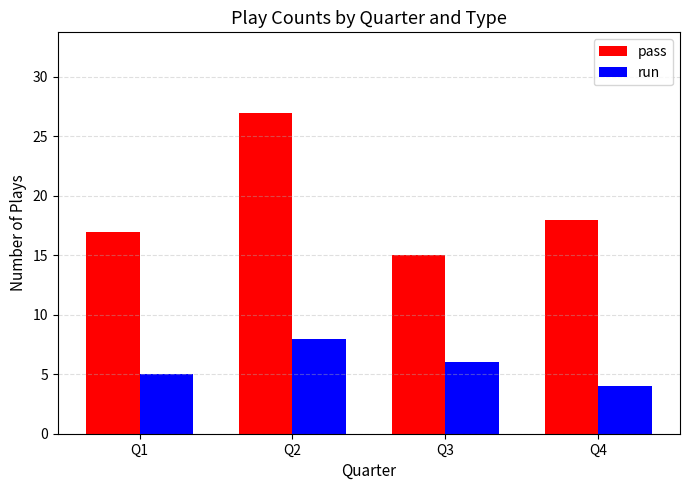

The pass series shows 10 at Q1. True or false?

False